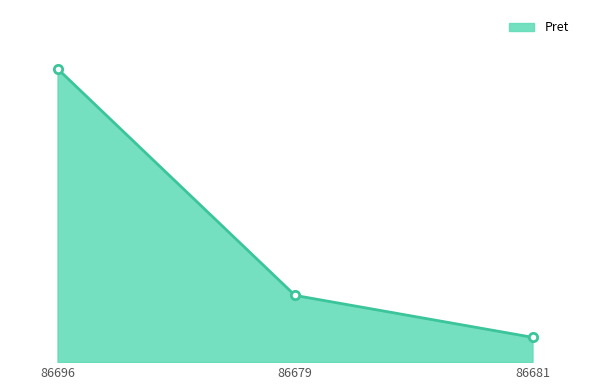

Is it true that the value at 86696 is 18844.3?

False